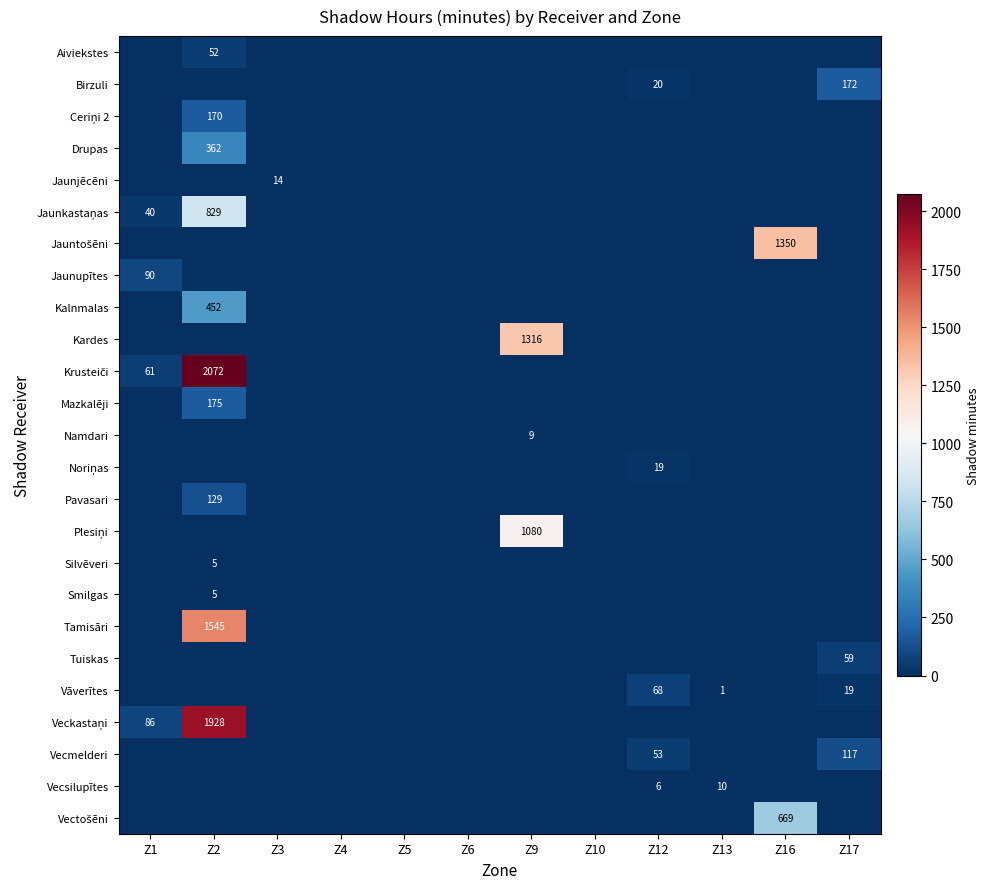

What is the average value of the Kardes series?

110